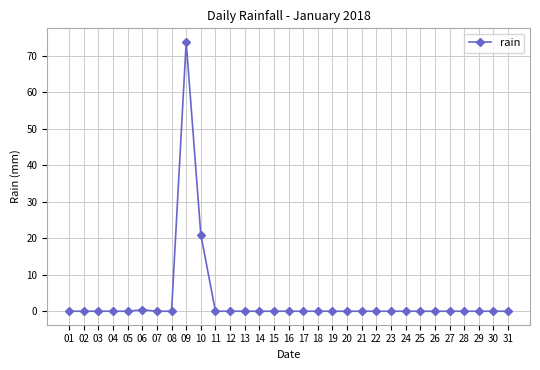

Reading left to right, list all the values displayed in this chart.

0.0	0.0	0.0	0.0	0.0	0.4	0.0	0.0	73.8	21.0	0.0	0.0	0.0	0.0	0.0	0.0	0.0	0.0	0.0	0.0	0.0	0.0	0.0	0.0	0.0	0.0	0.0	0.0	0.0	0.0	0.0